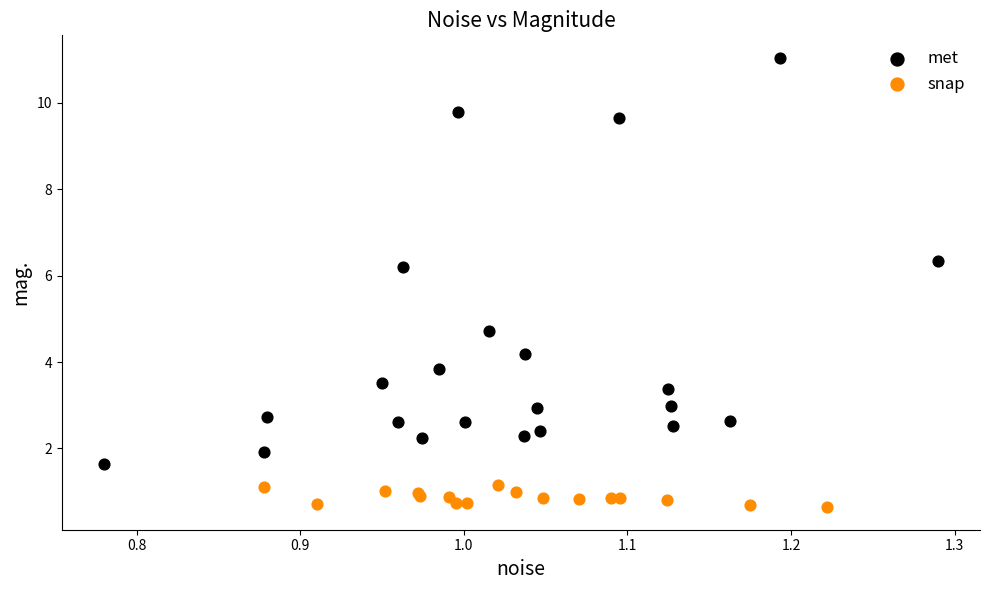

Which series reaches the maximum Y coordinate?

met